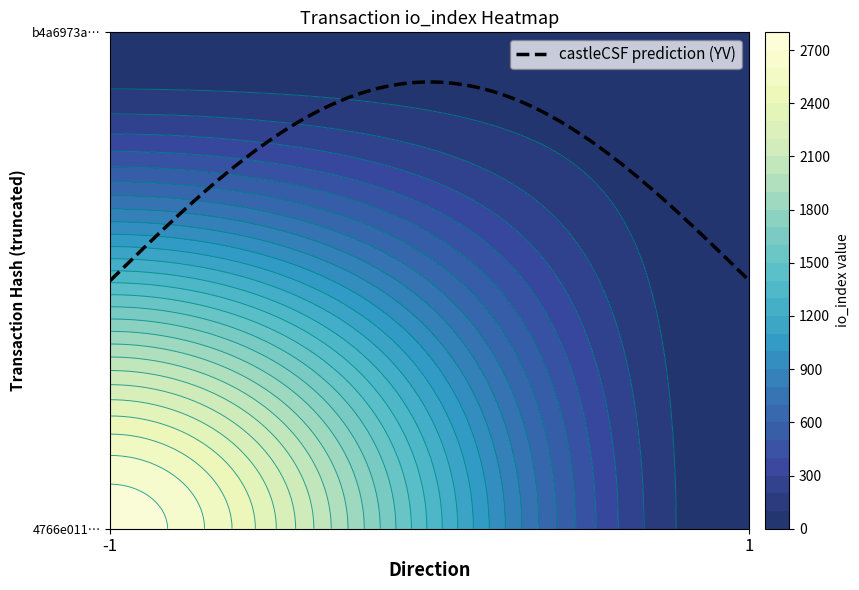

What is the difference between the b4a6973a9e068922fde4e738d0a2d1d02972677 values at direction and io_index?

16